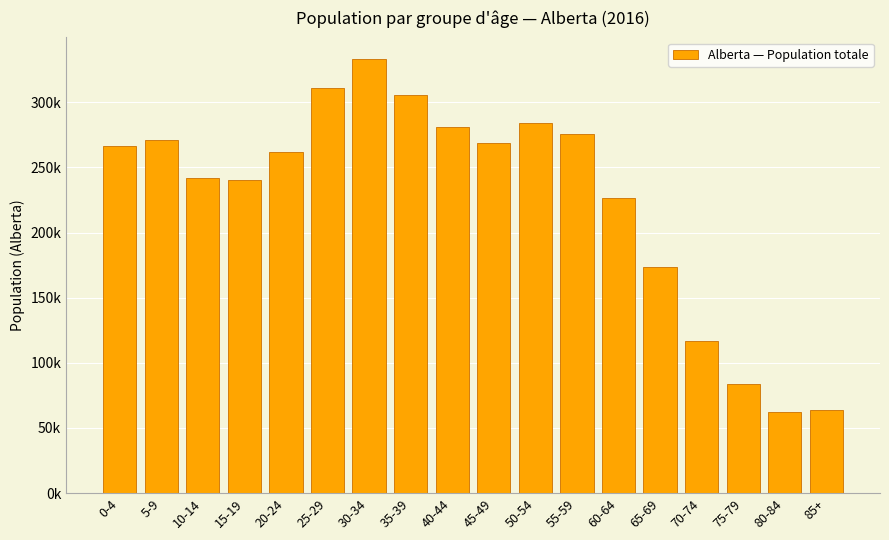

What is the label of the 14th bar from the right?

20-24